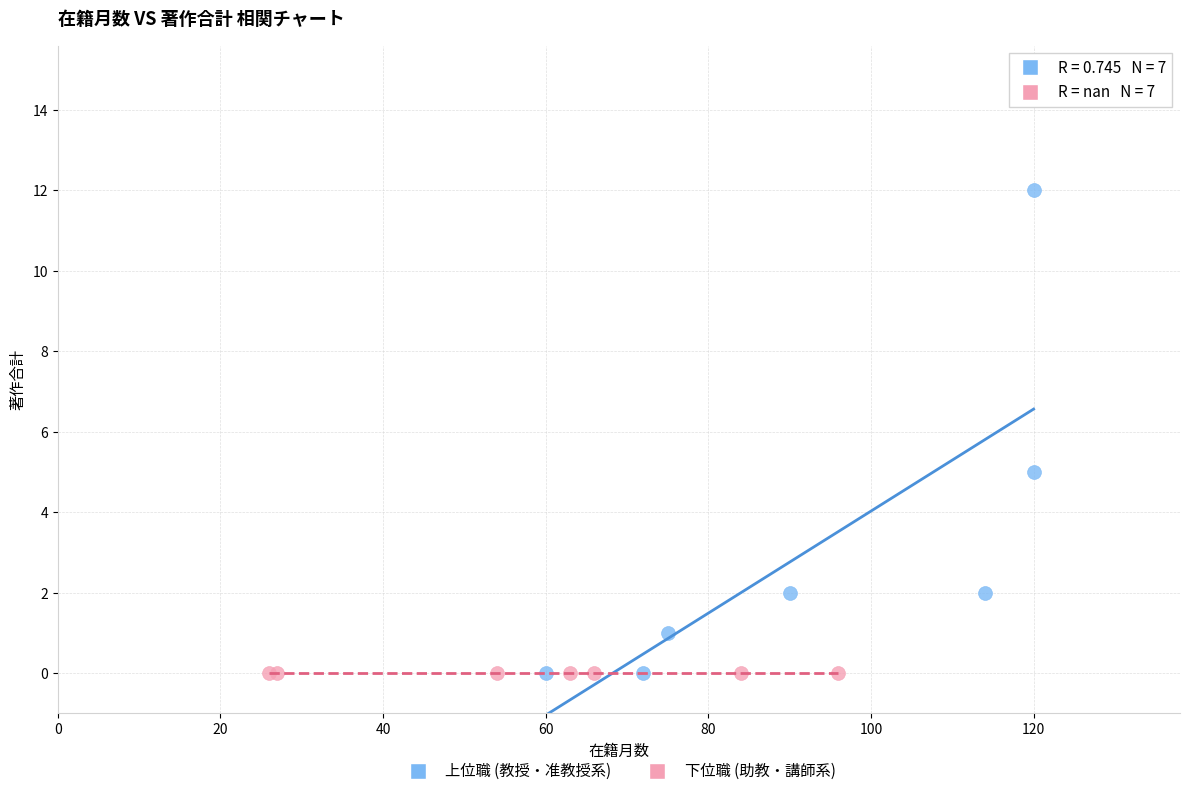

Which series reaches the maximum Y coordinate?

上位職 (教授・准教授系)